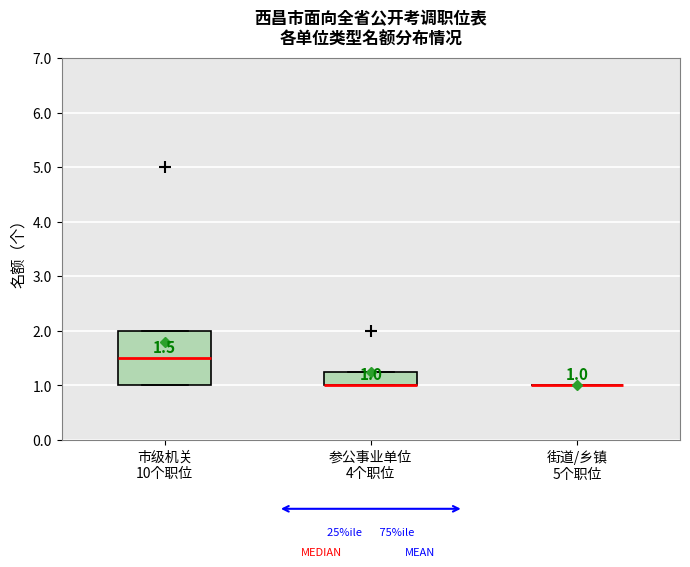

Which box is the tallest, from its lower edge to its upper edge?

市级机关 10个职位